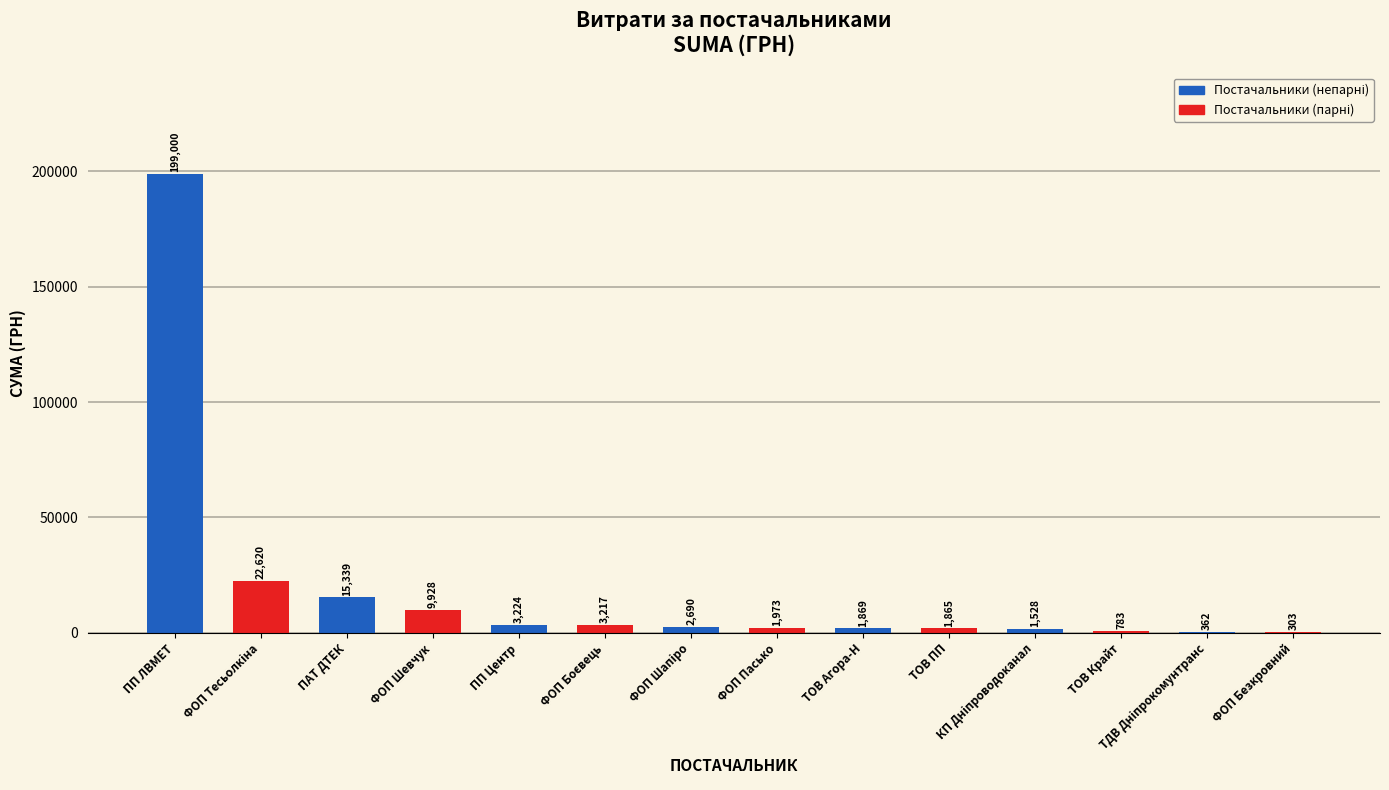

What value does the data have at ТОВ ПП?

1864.7